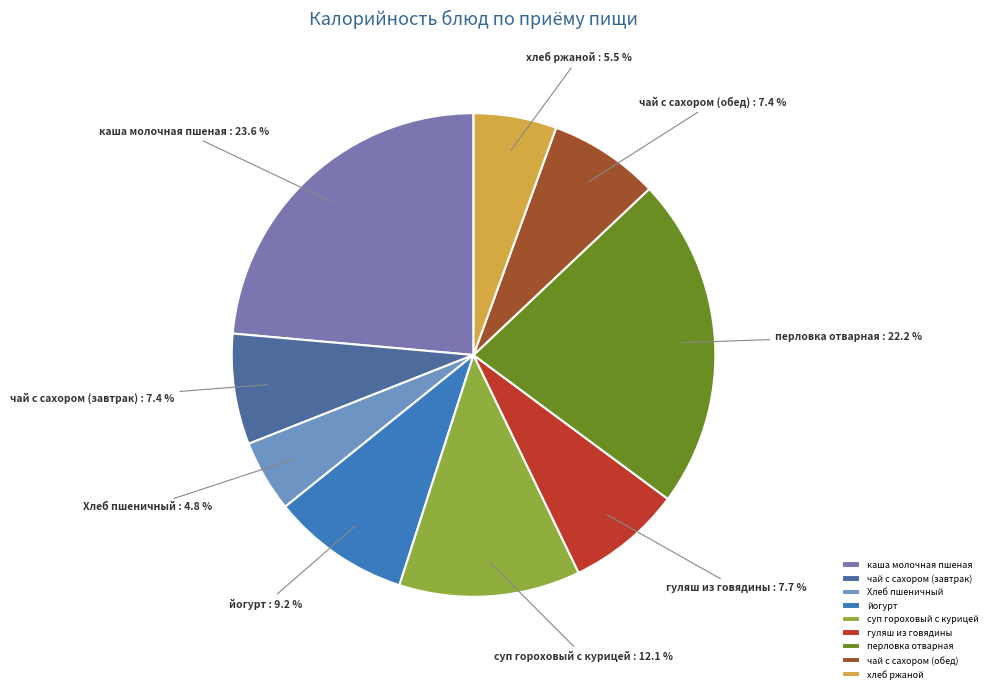

How many slices are in this pie chart?

9